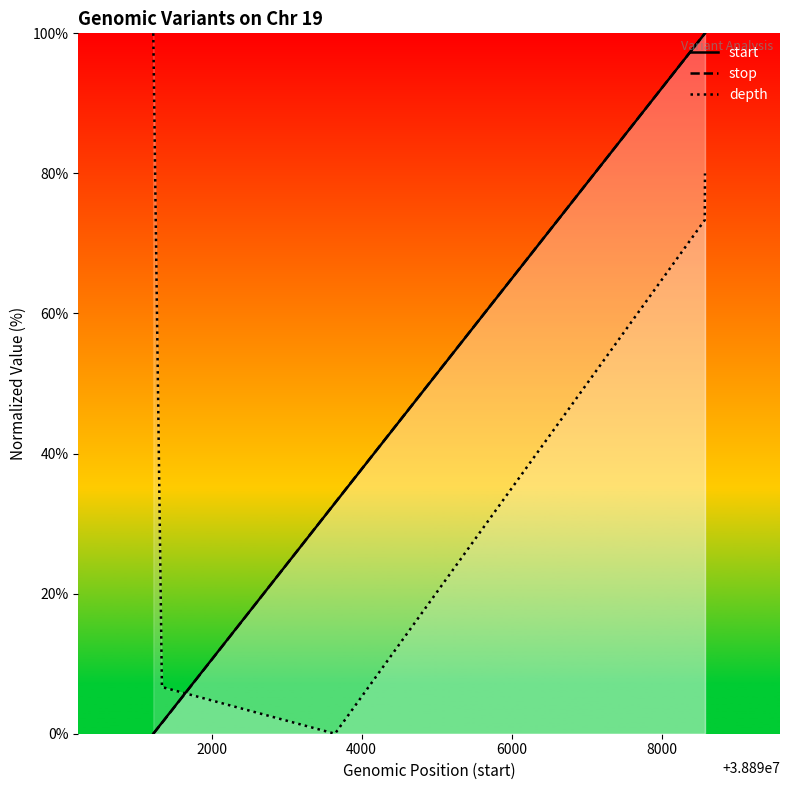

What is the sum of the stop values at 38891223 and 38898577?

100.0